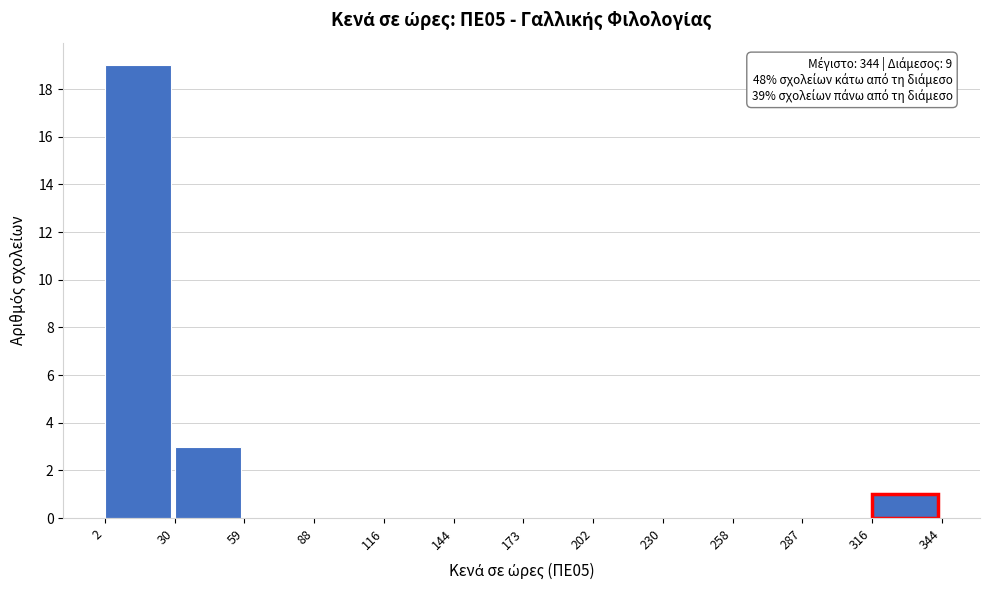

Which range on the x-axis has the tallest bar?

2 to 30